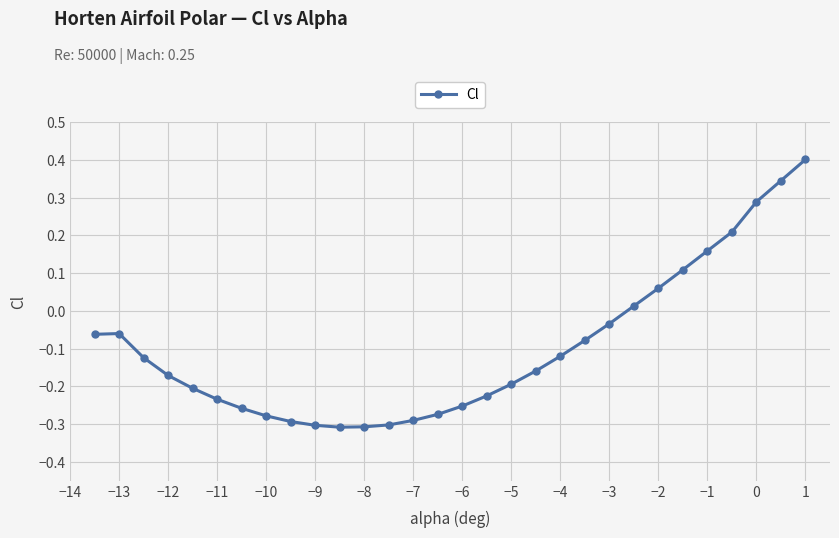

What is the difference between the maximum and minimum values?

0.7